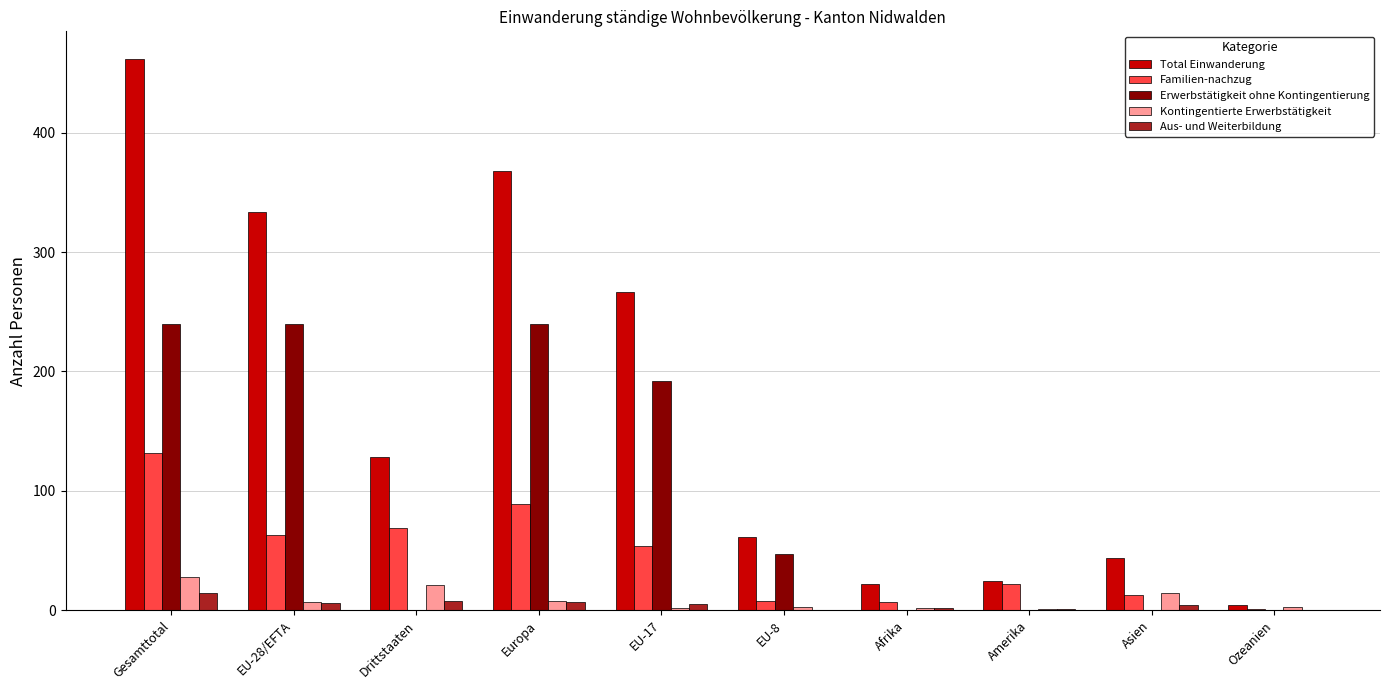

Count the number of data series in this chart.

5